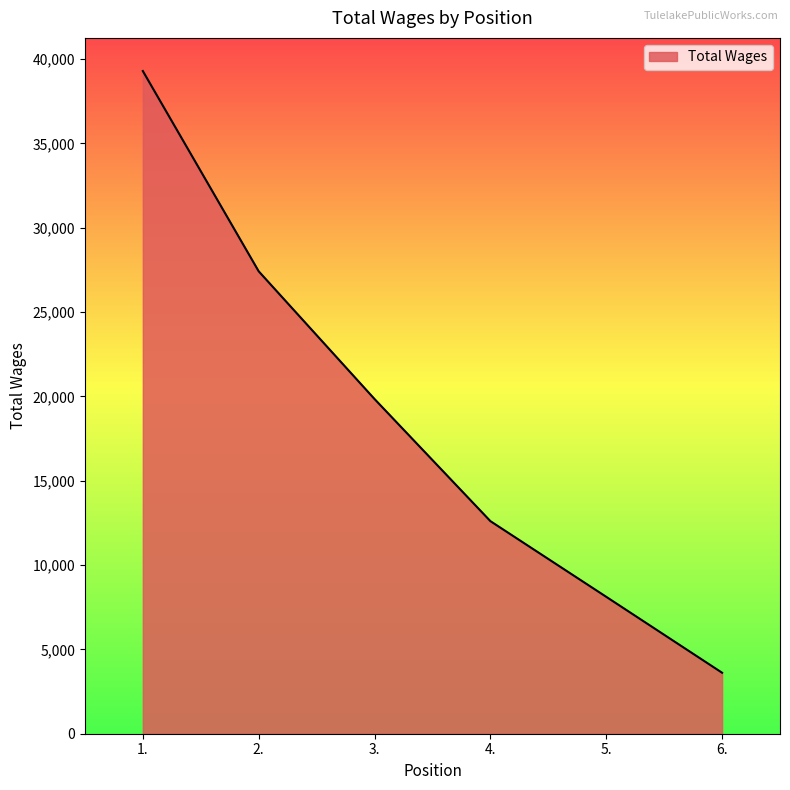

Reading left to right, list all the values displayed in this chart.

1.=39292	2.=27418	3.=19845	4.=12605	5.=8118	6.=3616